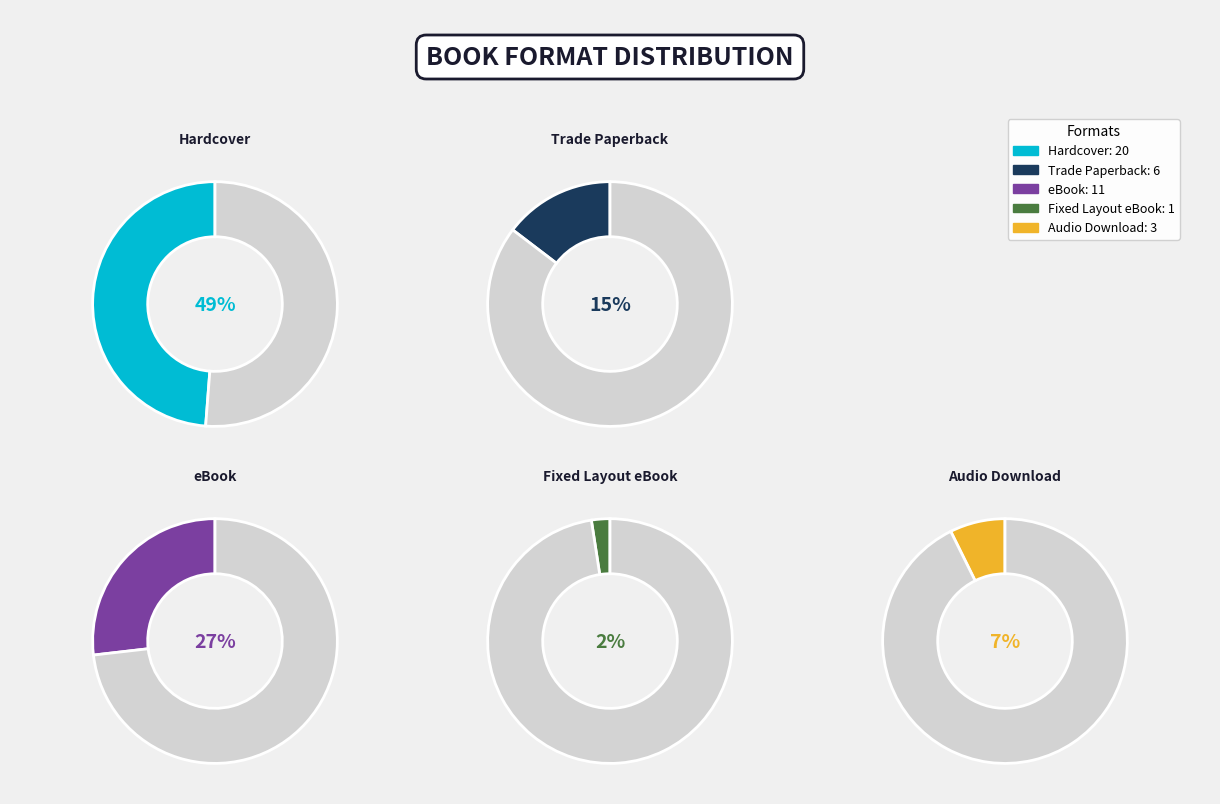

To the nearest percent, what is the average slice percentage?

20%